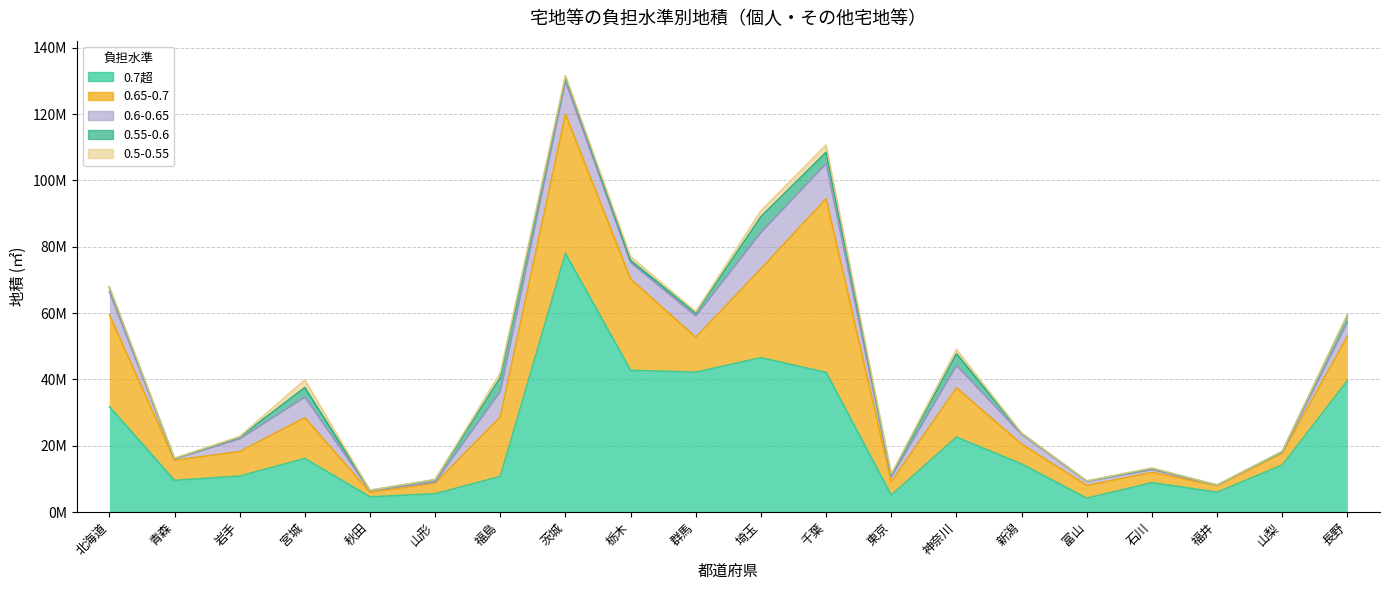

How many interior local peaks does the 0.5-0.55 series have?

6